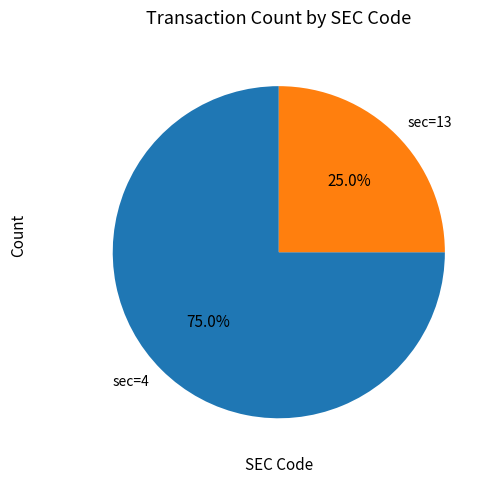

Do sec=4 and sec=13 together represent more than half of the pie?

Yes